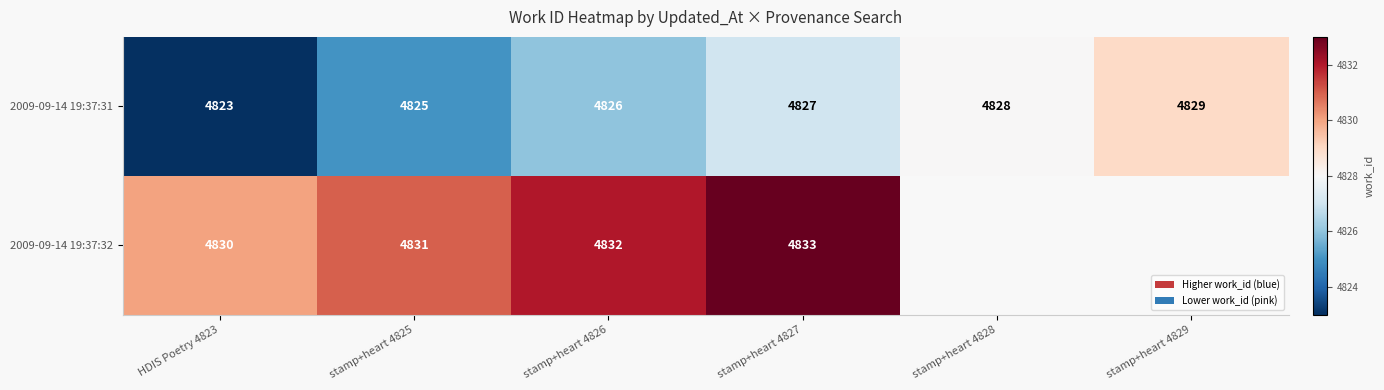

What is the total value across all series at stamp+heart 4825?

9656